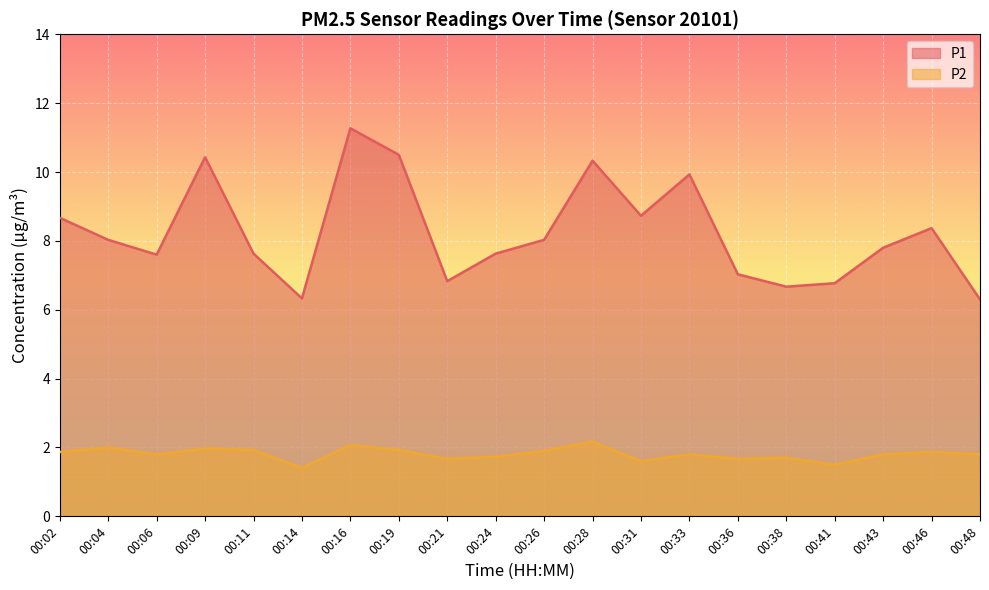

Which category has the lowest value across all series?

00:14